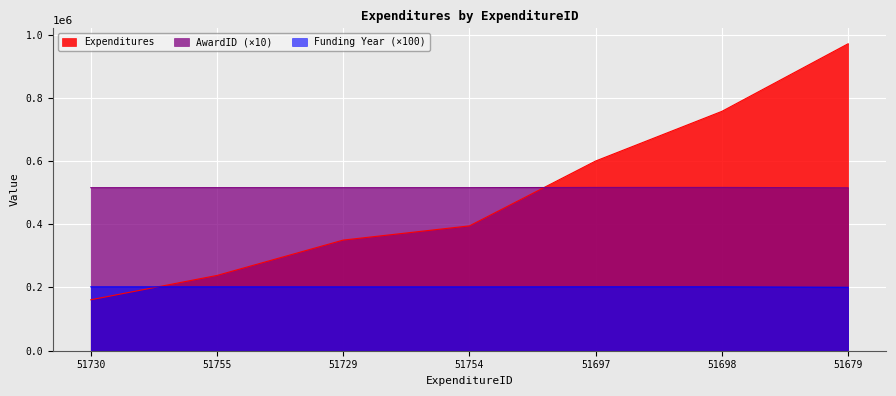

What is the average value of the Expenditures series?

495948